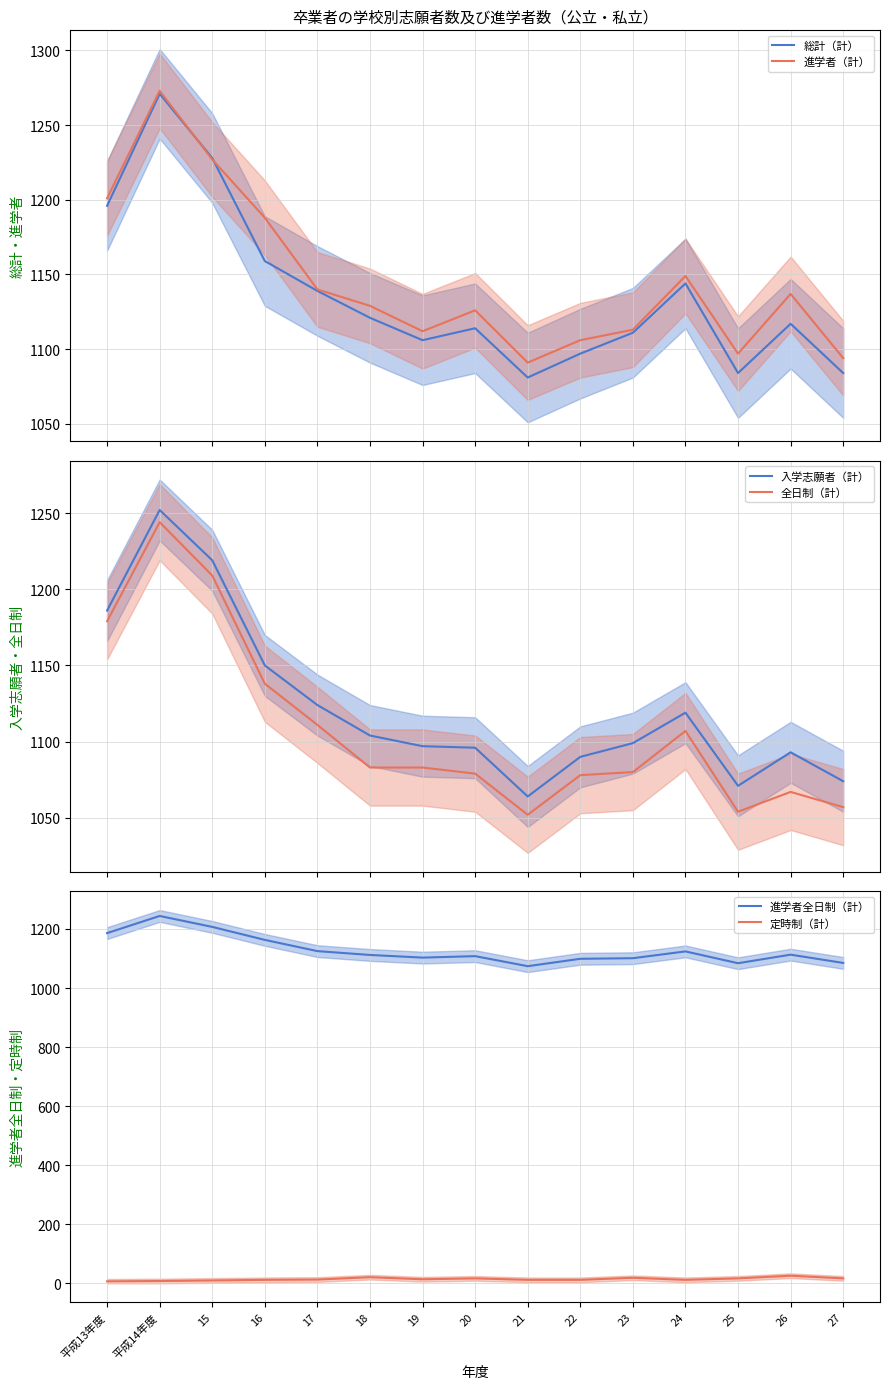

Reading left to right, extract all data points from this chart.

総計（計）: 1196	1271	1228	1159	1139	1121	1106	1114	1081	1097	1111	1144	1084	1117	1084
進学者（計）: 1201	1273	1227	1188	1140	1129	1112	1126	1091	1106	1113	1149	1097	1137	1094
入学志願者（計）: 1186	1252	1219	1150	1124	1104	1097	1096	1064	1090	1099	1119	1071	1093	1074
全日制（計）: 1179	1244	1209	1138	1111	1083	1083	1079	1052	1078	1080	1107	1054	1067	1057
進学者全日制（計）: 1186	1244	1207	1163	1125	1112	1103	1108	1074	1099	1101	1124	1084	1113	1085
定時制（計）: 7	8	10	12	13	21	14	17	12	12	19	12	17	26	17